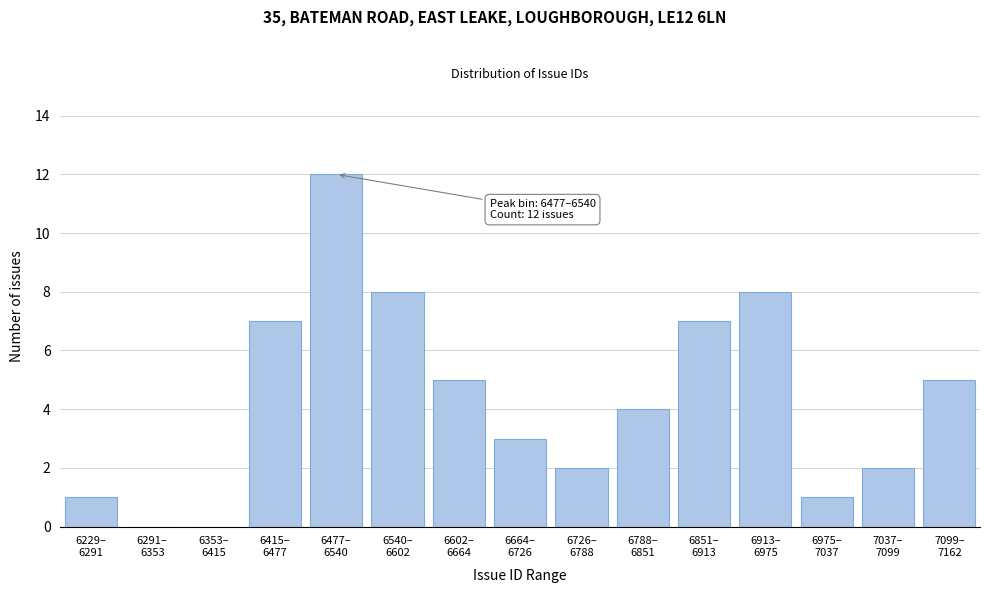

What is the maximum value shown in the chart?

12